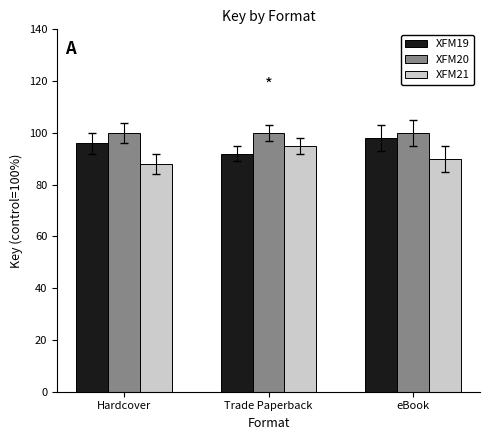

What is the difference between the highest and lowest values at Trade Paperback?

8